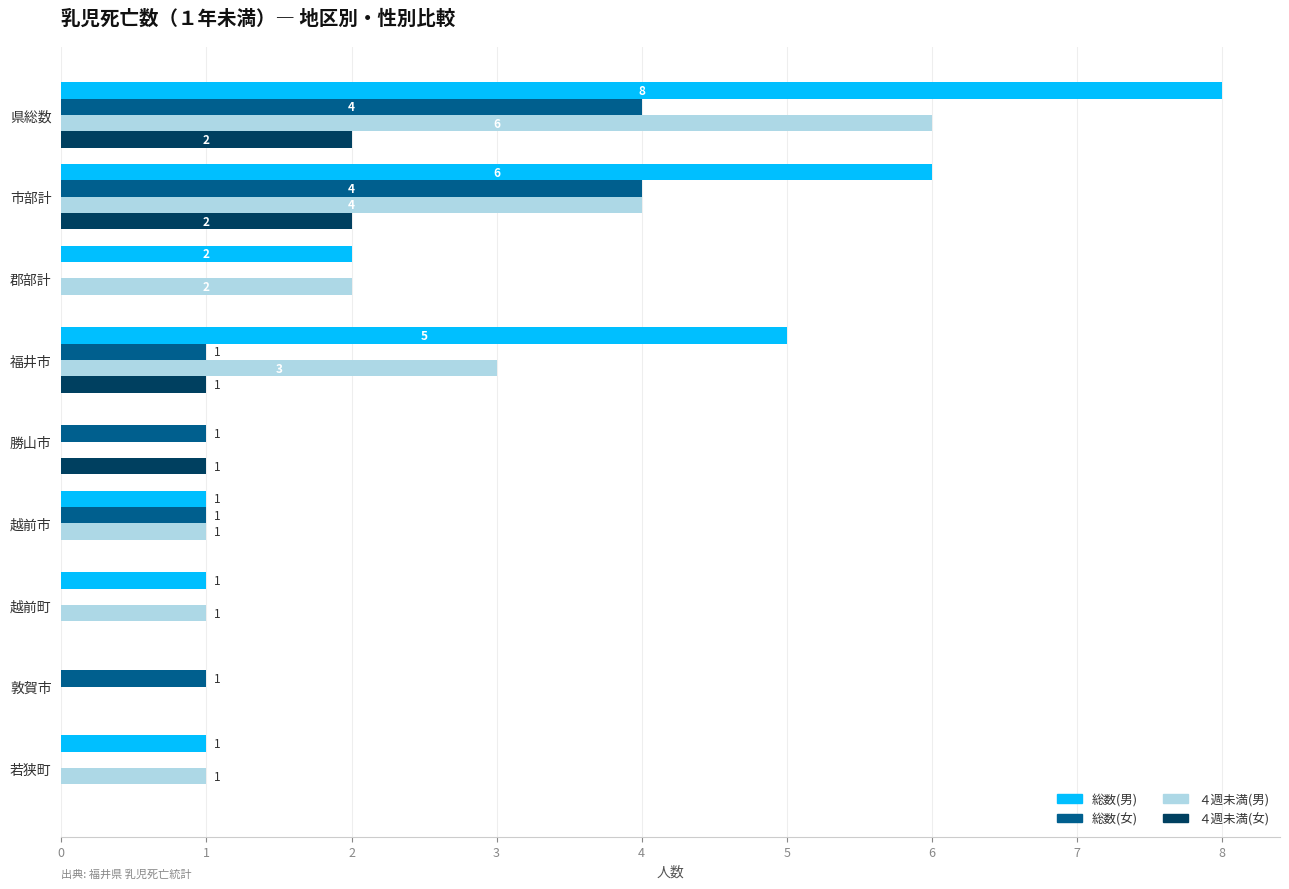

Which series has the largest total across all categories?

総数(男)